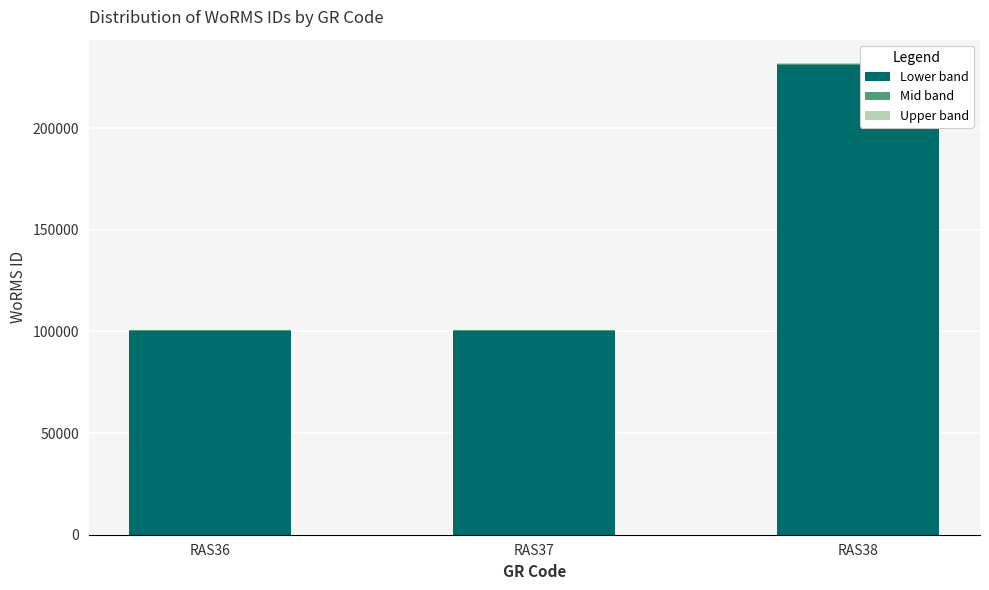

At which category is the sum across all series the highest?

RAS38